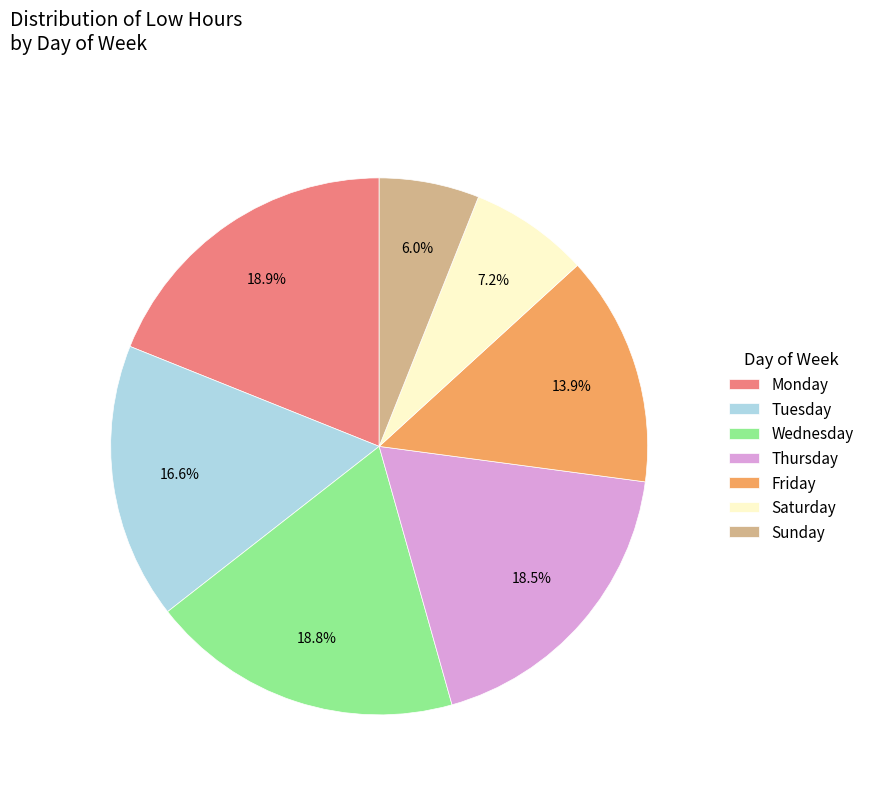

What percentage do Friday and Thursday together represent?

32.4%